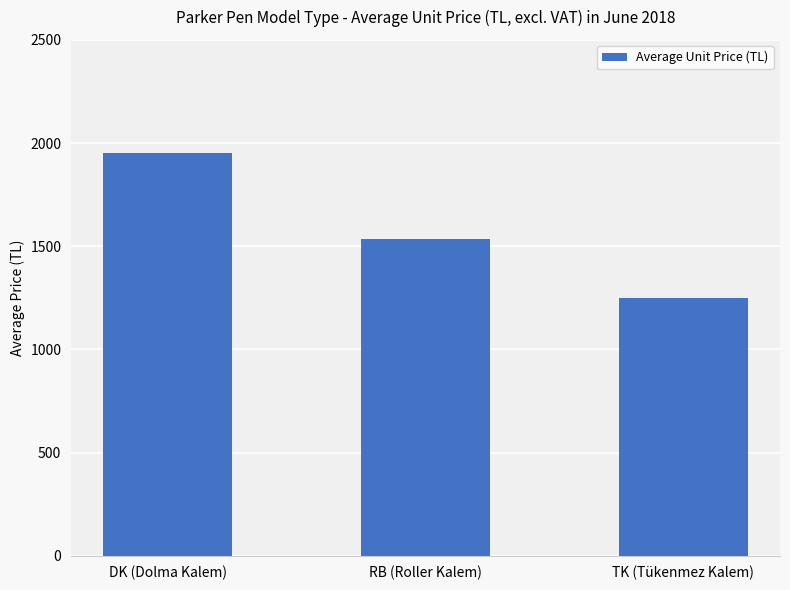

Where does the data first go above 1534?

DK (Dolma Kalem)